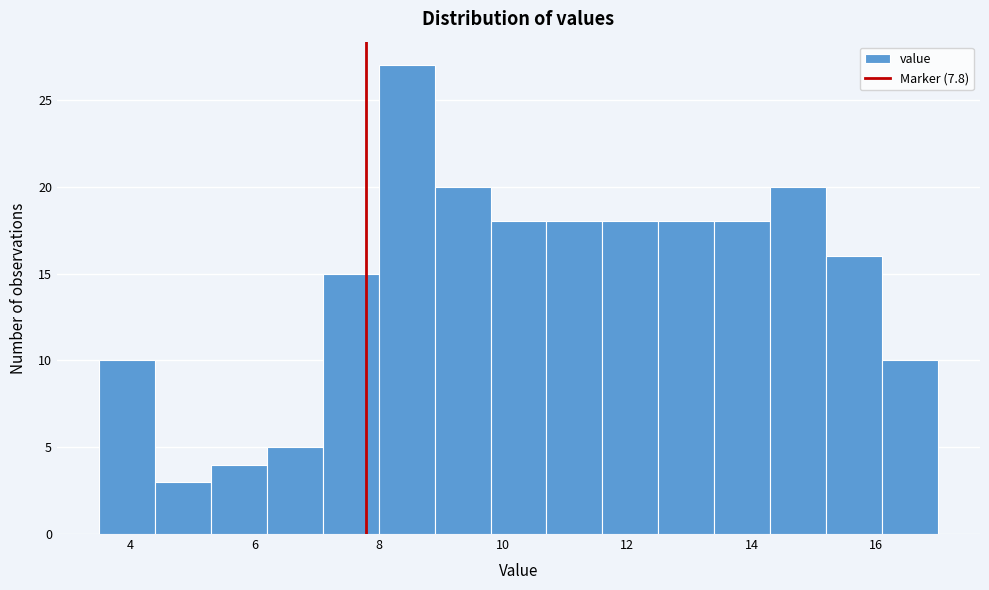

Reading left to right, transcribe this chart: for each bar, give the range it covers on the x-axis and its height. Neither the bar edges nor the heights are printed on the chart, so give them approximately, as read against the axes.

3.5 to 4.4: 10
4.4 to 5.3: 3
5.3 to 6.2: 4
6.2 to 7.1: 5
7.1 to 8.0: 15
8.0 to 8.9: 27
8.9 to 9.8: 20
9.8 to 10.7: 18
10.7 to 11.6: 18
11.6 to 12.5: 18
12.5 to 13.4: 18
13.4 to 14.3: 18
14.3 to 15.2: 20
15.2 to 16.1: 16
16.1 to 17.0: 10